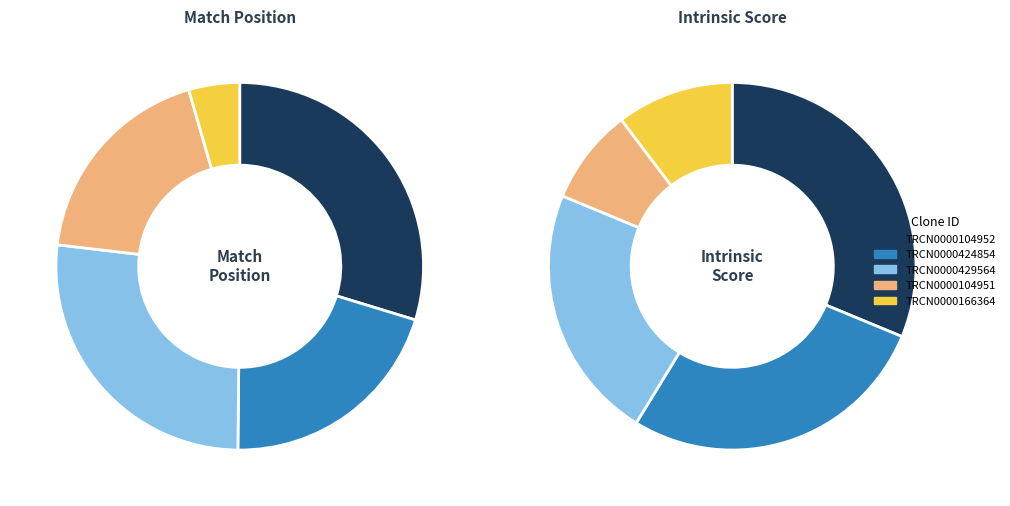

Between TRCN0000166364 and TRCN0000429564, which is larger?

TRCN0000429564